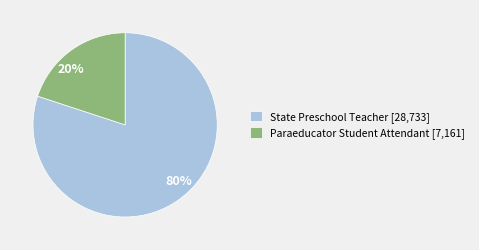

Is it true that State Preschool Teacher is 73% of the pie?

False